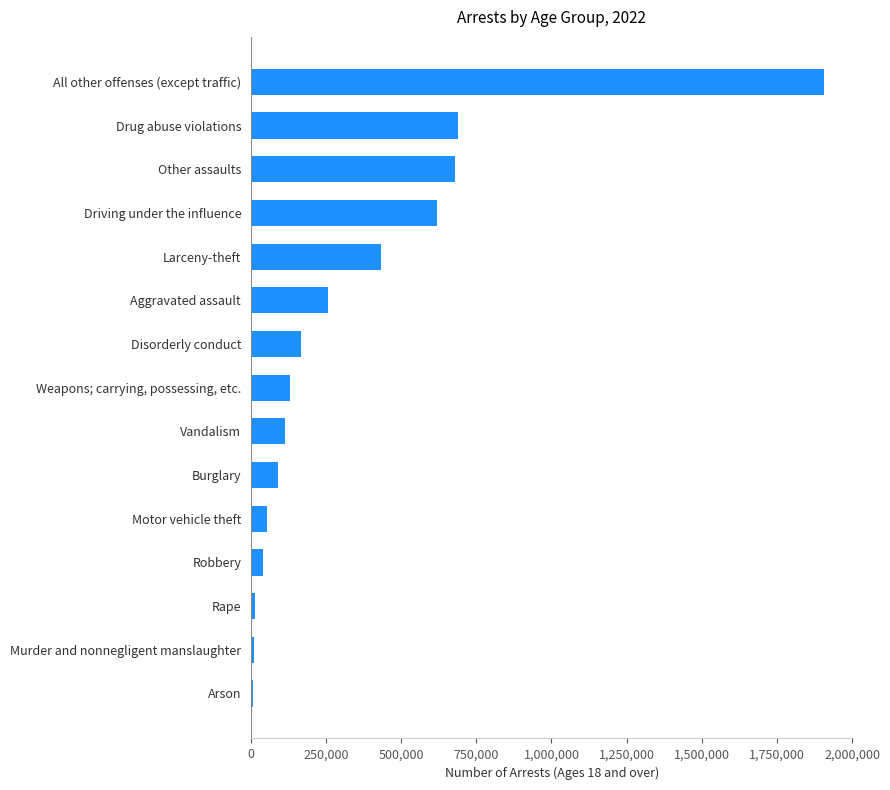

Is it true that the value at All other offenses (except traffic) is 1286956?

False